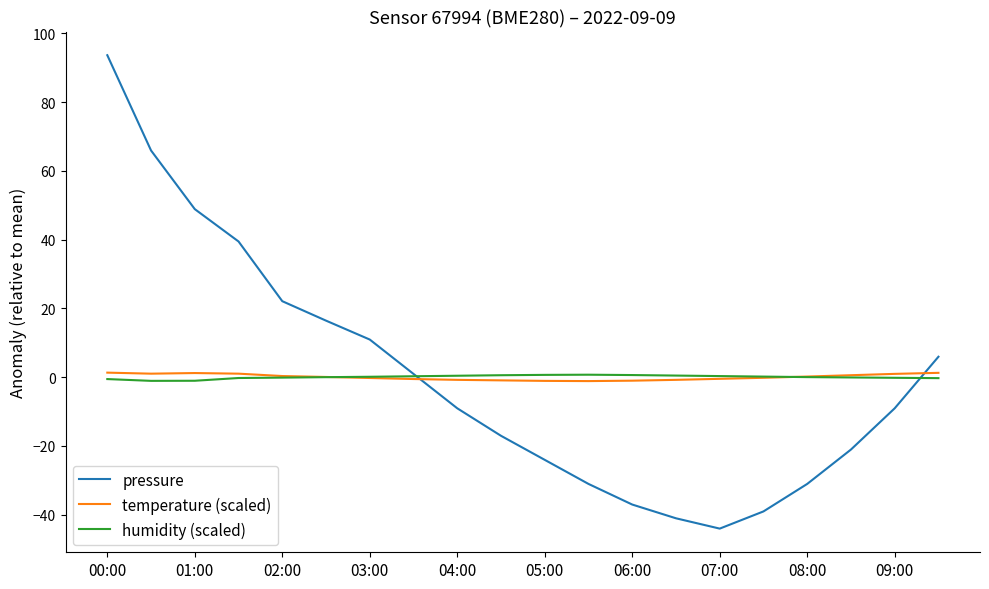

Which series has the largest range (max minus min)?

pressure